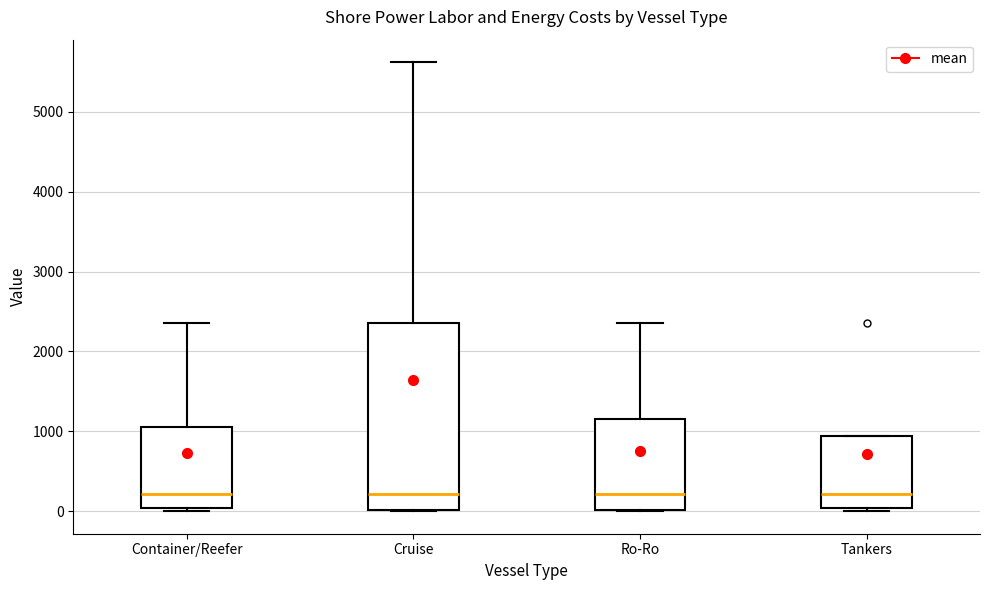

Reading left to right, read every box against the y-axis: the position of its median line, the range the box covers, and the ends of its whiskers. The values are not printed on the chart, so give them approximately, as read against the axis.

Container/Reefer: median 200, box 0 to 1100, whiskers 0 (just below the box's lower edge) to 2400
Cruise: median 200, box 0 to 2400, whiskers 0 to 5600
Ro-Ro: median 200, box 0 to 1200, whiskers 0 to 2400
Tankers: median 200, box 0 to 900, whiskers 0 (just below the box's lower edge) to 900